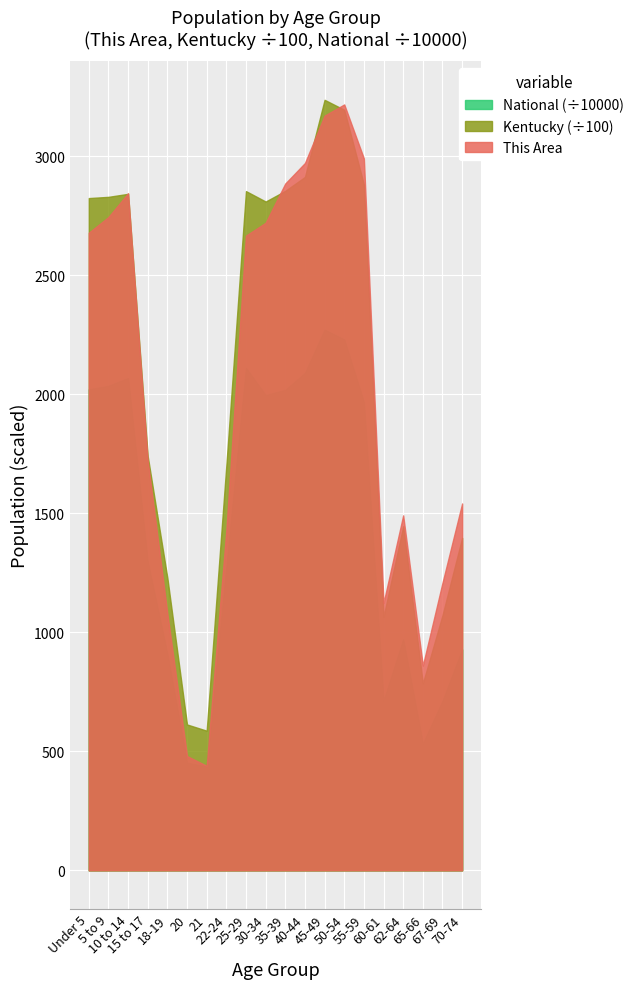

True or false: This Area and National cross at least once.

False